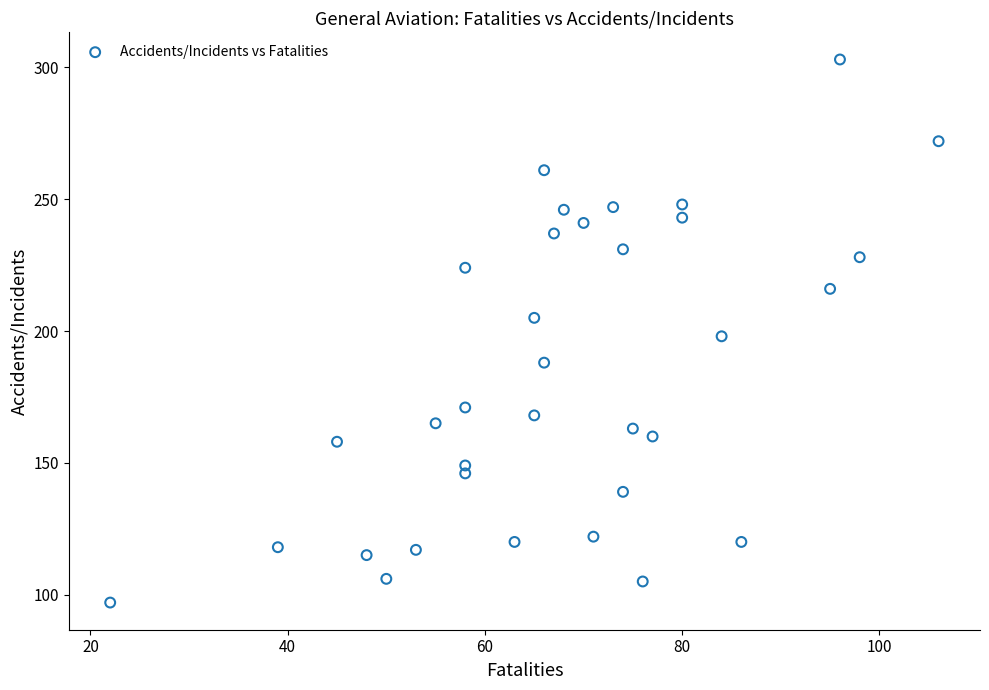

What is the range of X values (max minus min)?

84